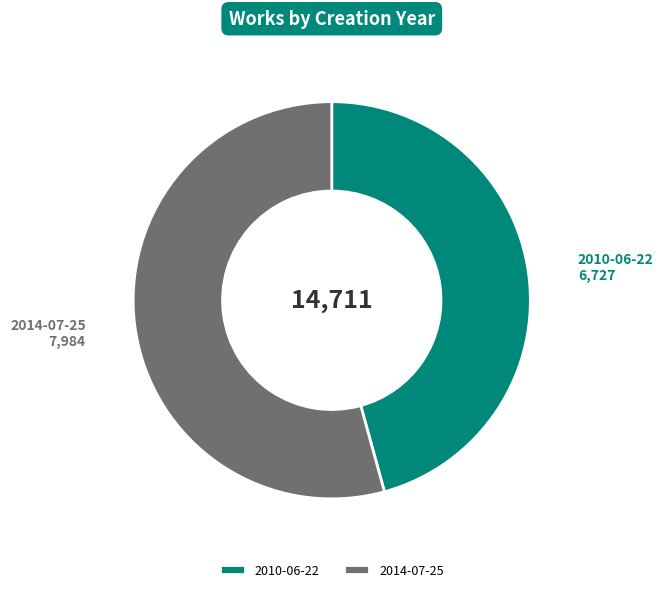

What is the majority slice?

2014-07-25